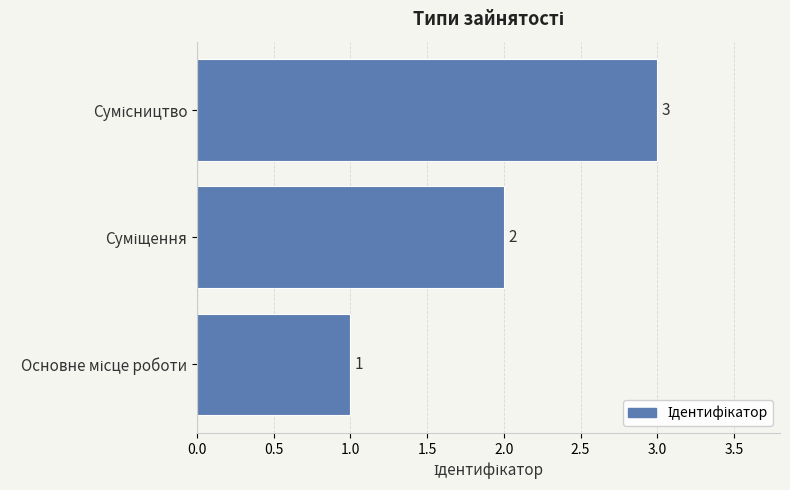

What is the sum of all values?

6